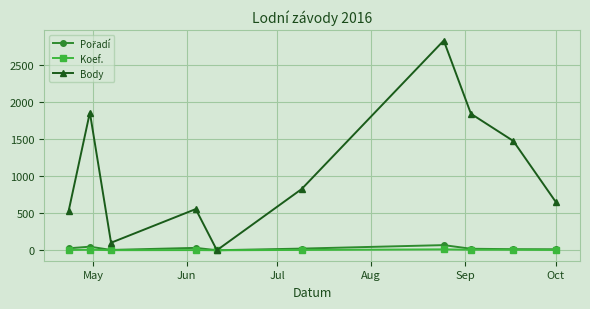

True or false: Body has more than 2 interior local peaks.

True